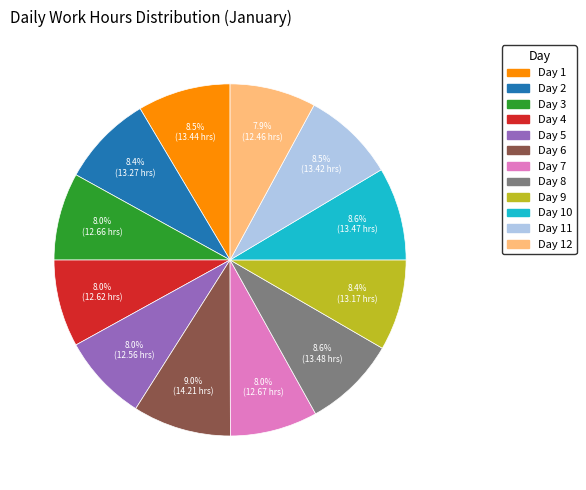

Does any single category account for the majority?

No